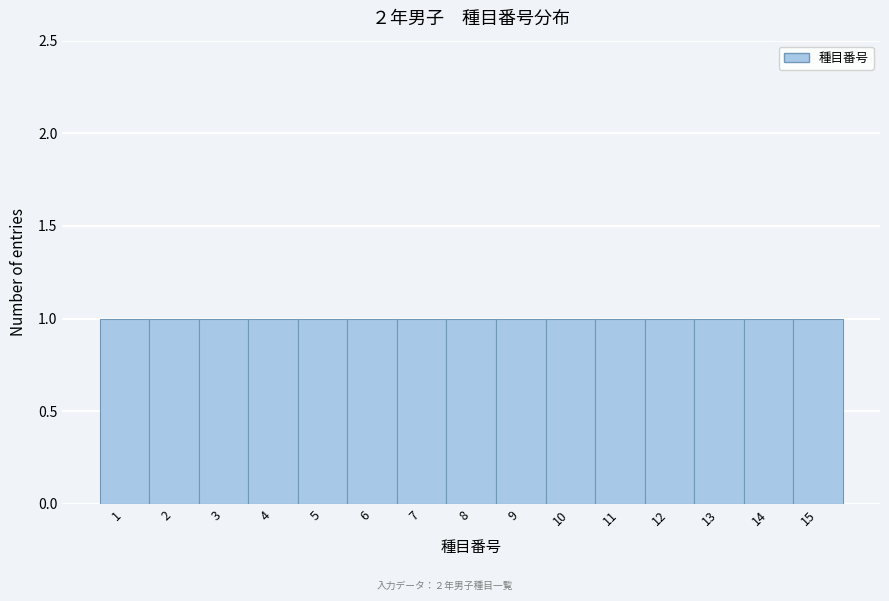

Reading left to right, list every bar in this chart as the range it spans on the x-axis followed by its height. The values are not printed on the chart, so give them approximately, as read against the axis.

0.5 to 1.5: 1
1.5 to 2.5: 1
2.5 to 3.5: 1
3.5 to 4.5: 1
4.5 to 5.5: 1
5.5 to 6.5: 1
6.5 to 7.5: 1
7.5 to 8.5: 1
8.5 to 9.5: 1
9.5 to 10.5: 1
10.5 to 11.5: 1
11.5 to 12.5: 1
12.5 to 13.5: 1
13.5 to 14.5: 1
14.5 to 15.5: 1